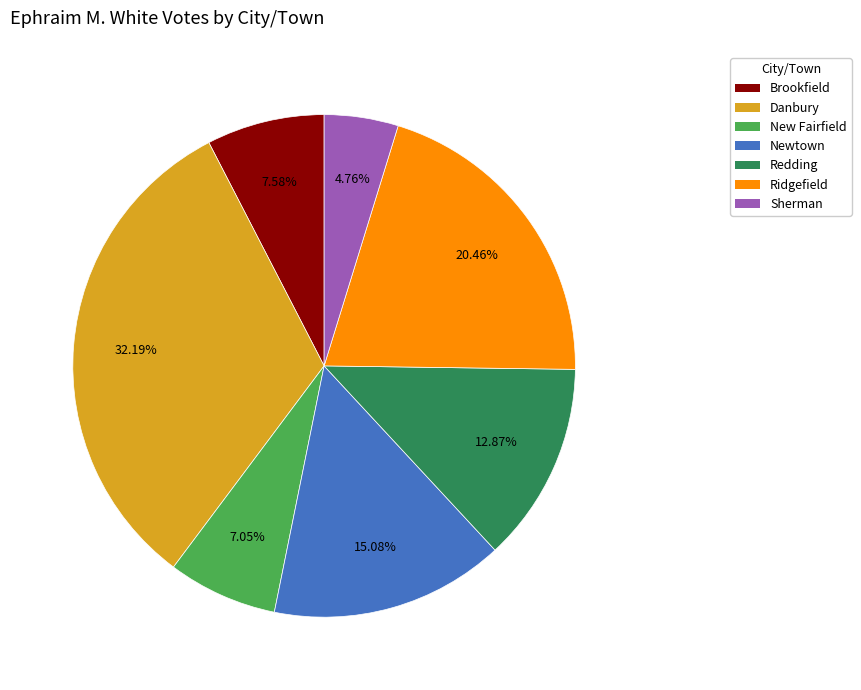

How many segments does this pie chart have?

7